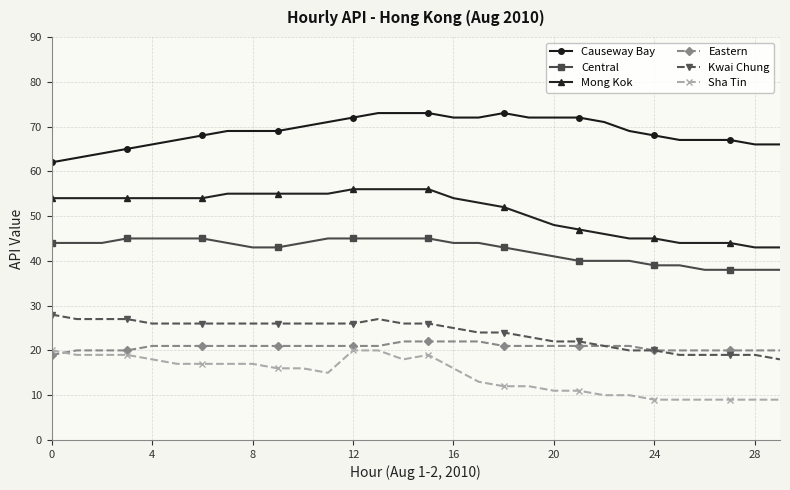

What is the minimum value shown in the chart?

9